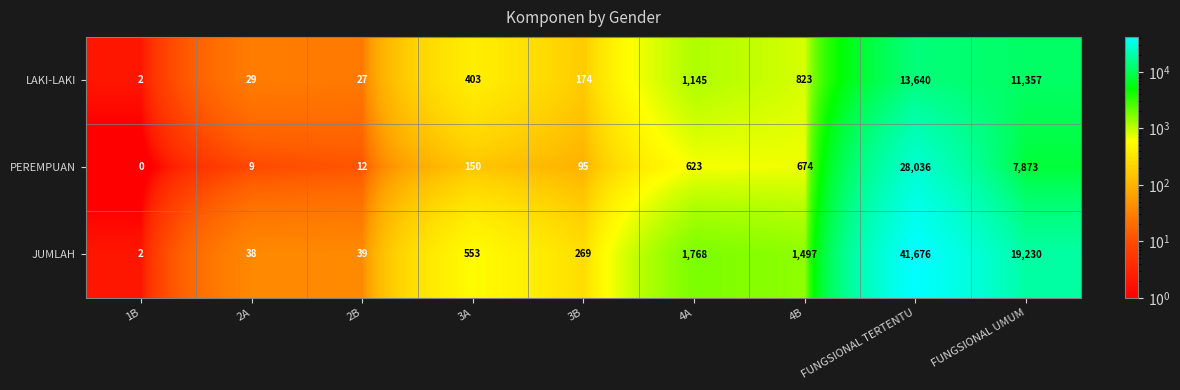

Count the number of categories in the chart.

9